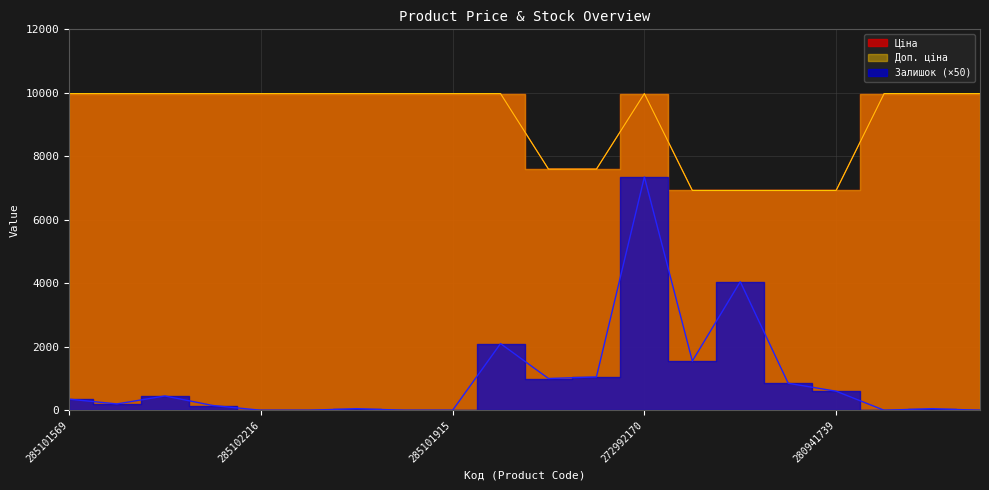

Reading left to right, transcribe all the data shown in this chart.

Ціна: 9975.0	9975.0	9975.0	9975.0	9975.0	9975.0	9975.0	9975.0	9975.0	9975.0	7596.5	7596.5	9975.0	6925.7	6925.7	6925.7	6925.7	9975.0	9975.0	9975.0
Доп. ціна: 9975.0	9975.0	9975.0	9975.0	9975.0	9975.0	9975.0	9975.0	9975.0	9975.0	7596.5	7596.5	9975.0	6925.7	6925.7	6925.7	6925.7	9975.0	9975.0	9975.0
Залишок: 350.0	200.0	450.0	150.0	0.0	0.0	50.0	0.0	0.0	2100.0	1000.0	1050.0	7350.0	1550.0	4050.0	850.0	600.0	0.0	50.0	0.0